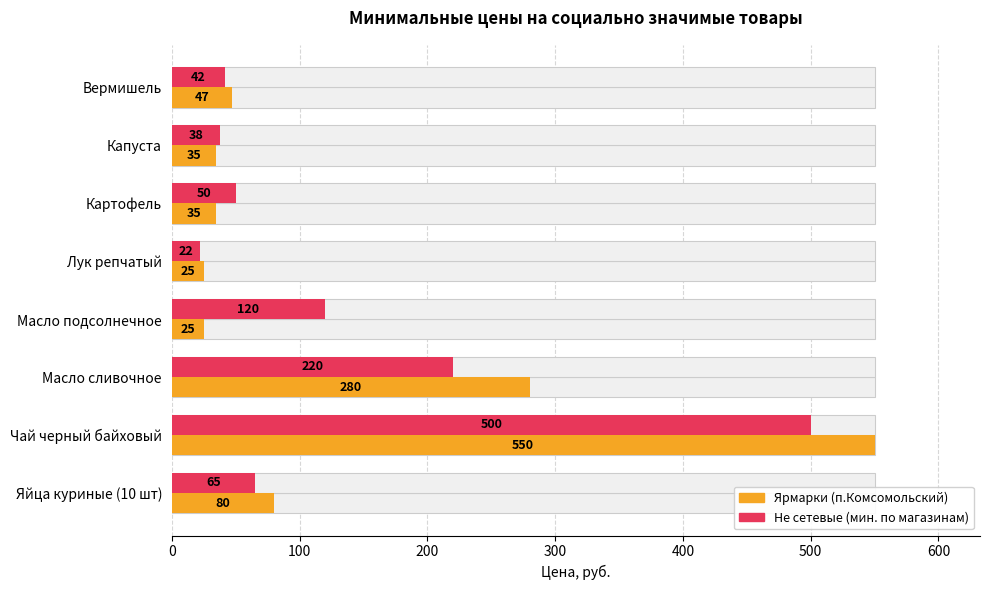

What is the value of the Ярмарки (п.Комсомольский) bar at the 3rd from the left?

35